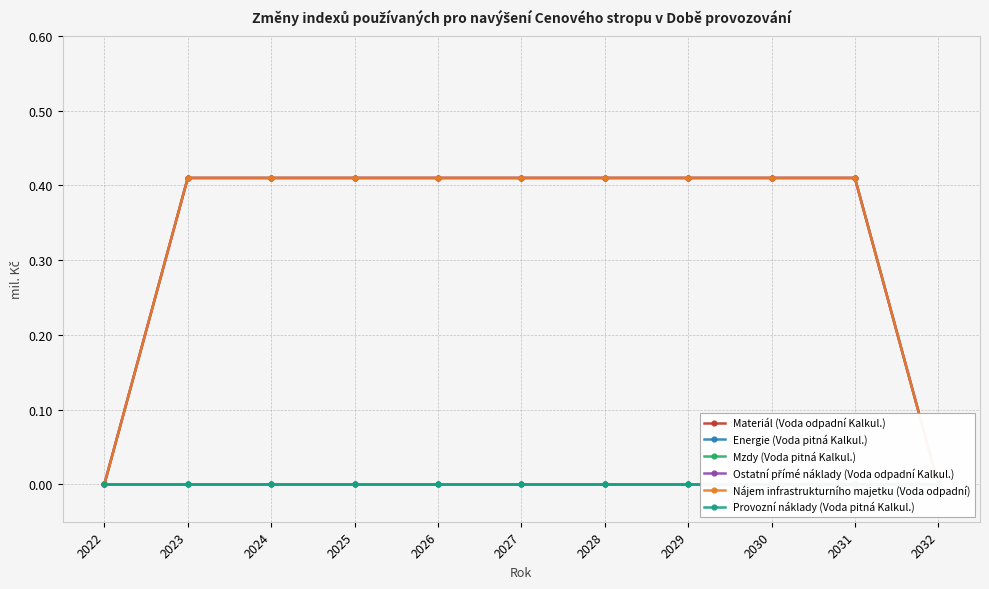

Reading left to right, transcribe all the data shown in this chart.

Materiál (Voda odpadní Kalkul.): 2022=0.0	2023=0.4	2024=0.4	2025=0.4	2026=0.4	2027=0.4	2028=0.4	2029=0.4	2030=0.4	2031=0.4	2032=0.0
Energie (Voda pitná Kalkul.): 2022=0.0	2023=0.0	2024=0.0	2025=0.0	2026=0.0	2027=0.0	2028=0.0	2029=0.0	2030=0.0	2031=0.0	2032=0.0
Mzdy (Voda pitná Kalkul.): 2022=0.0	2023=0.0	2024=0.0	2025=0.0	2026=0.0	2027=0.0	2028=0.0	2029=0.0	2030=0.0	2031=0.0	2032=0.0
Ostatní přímé náklady (Voda odpadní Kalkul.): 2022=0.0	2023=0.4	2024=0.4	2025=0.4	2026=0.4	2027=0.4	2028=0.4	2029=0.4	2030=0.4	2031=0.4	2032=0.0
Nájem infrastrukturního majetku (Voda odpadní): 2022=0.0	2023=0.4	2024=0.4	2025=0.4	2026=0.4	2027=0.4	2028=0.4	2029=0.4	2030=0.4	2031=0.4	2032=0.0
Provozní náklady (Voda pitná Kalkul.): 2022=0.0	2023=0.0	2024=0.0	2025=0.0	2026=0.0	2027=0.0	2028=0.0	2029=0.0	2030=0.0	2031=0.0	2032=0.0